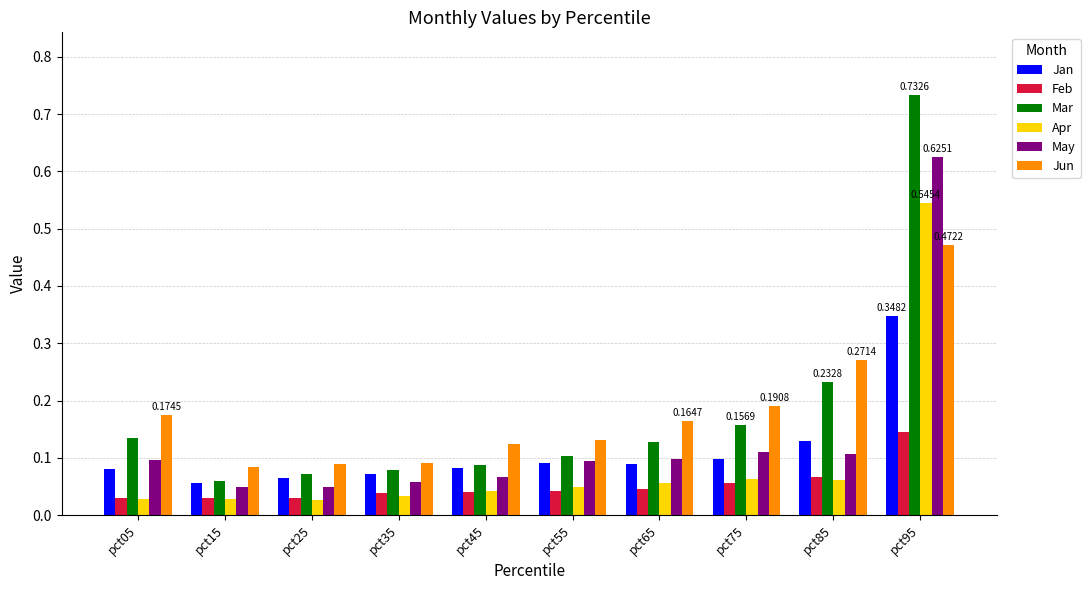

At which category is the sum across all series the highest?

pct95